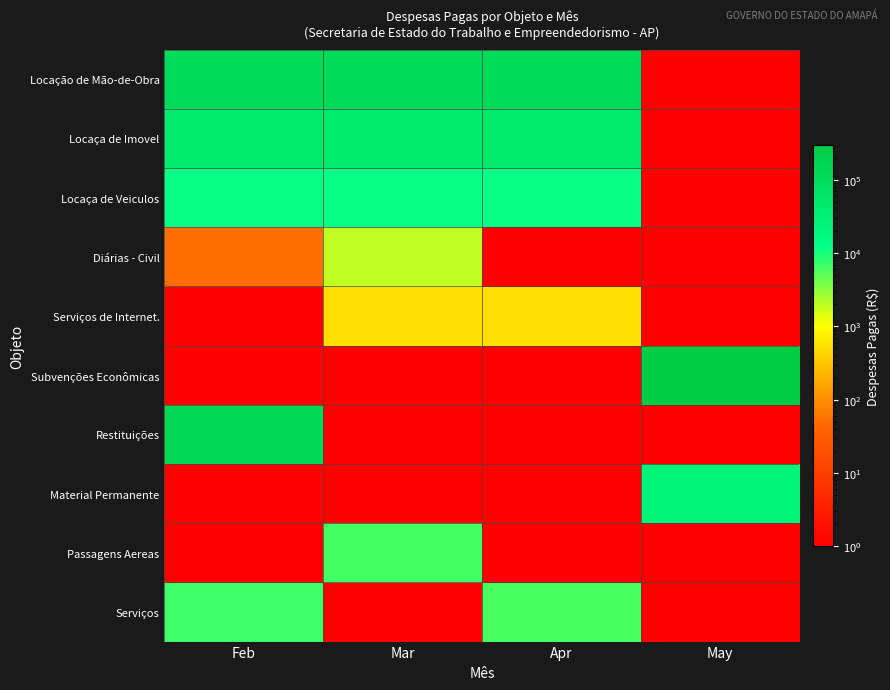

Reading left to right, extract all data points from this chart.

Locação de Mão-de-Obra: Feb=112569.9	Mar=112569.9	Apr=112569.9	May=0.5
Locaça de Imovel: Feb=45600.0	Mar=45600.0	Apr=45600.0	May=0.5
Locaça de Veiculos: Feb=11600.0	Mar=11600.0	Apr=11600.0	May=0.5
Diárias - Civil: Feb=51.6	Mar=1897.3	Apr=0.5	May=0.5
Serviços de Internet.: Feb=0.5	Mar=539.8	Apr=539.7	May=0.5
Subvenções Econômicas: Feb=0.5	Mar=0.5	Apr=0.5	May=298500.0
Restituições: Feb=143614.3	Mar=0.5	Apr=0.5	May=0.5
Material Permanente: Feb=0.5	Mar=0.5	Apr=0.5	May=23315.0
Passagens Aereas: Feb=0.5	Mar=6504.1	Apr=0.5	May=0.5
Serviços: Feb=7035.0	Mar=0.5	Apr=6127.3	May=0.5